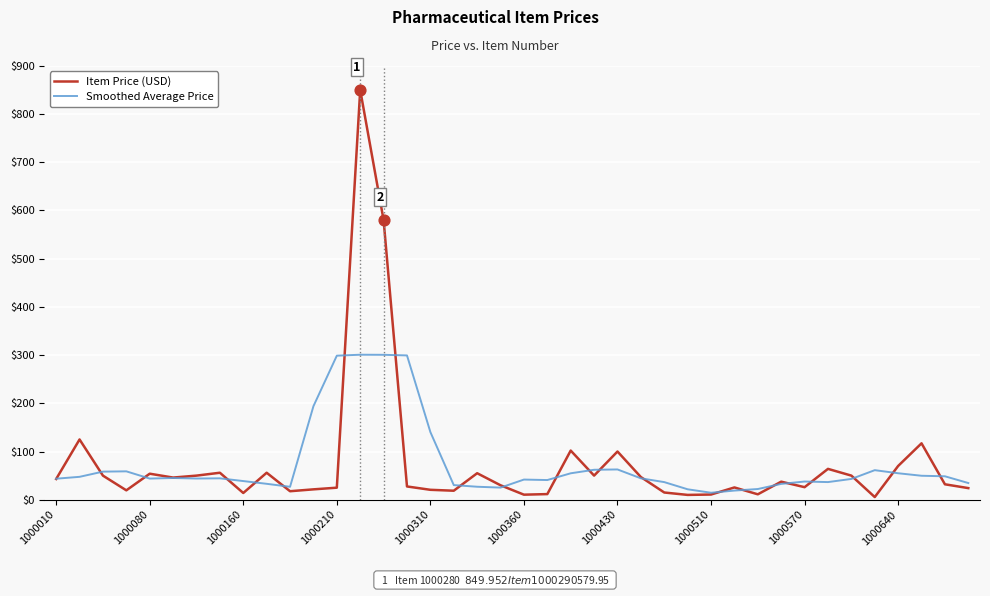

What are all the series names shown in the legend?

Item Price (USD), Smoothed Average Price